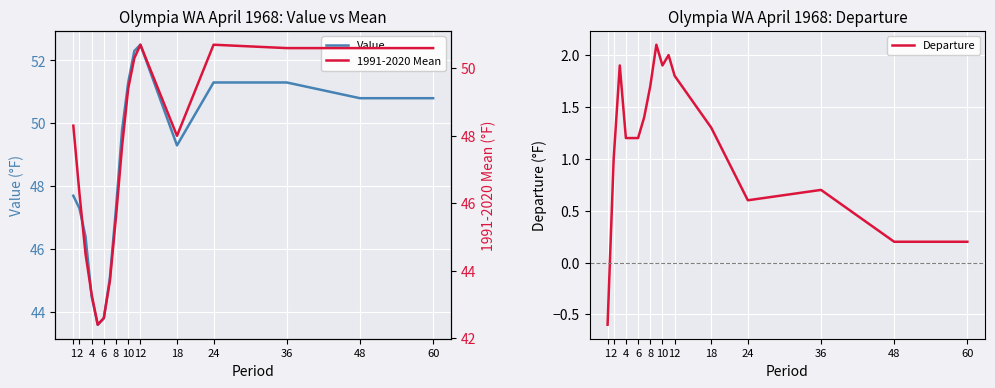

How many lines are shown in the chart?

3